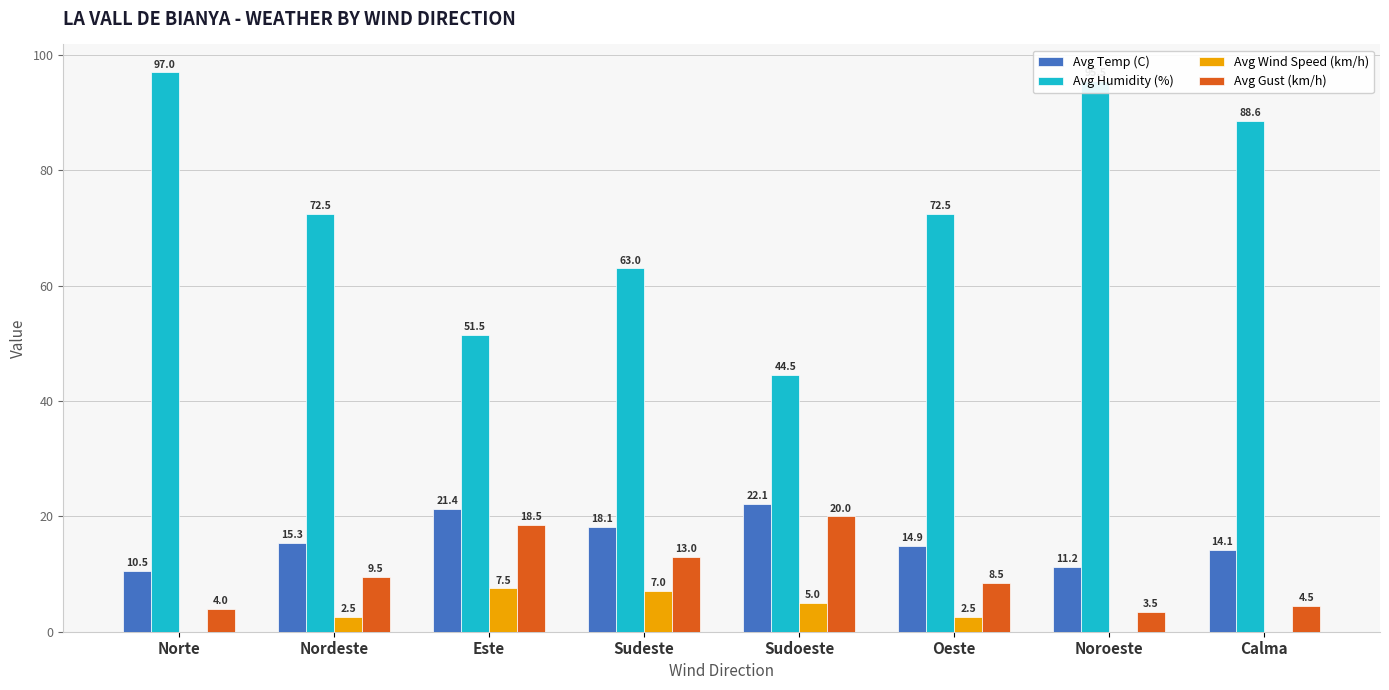

How many groups of bars are there?

8